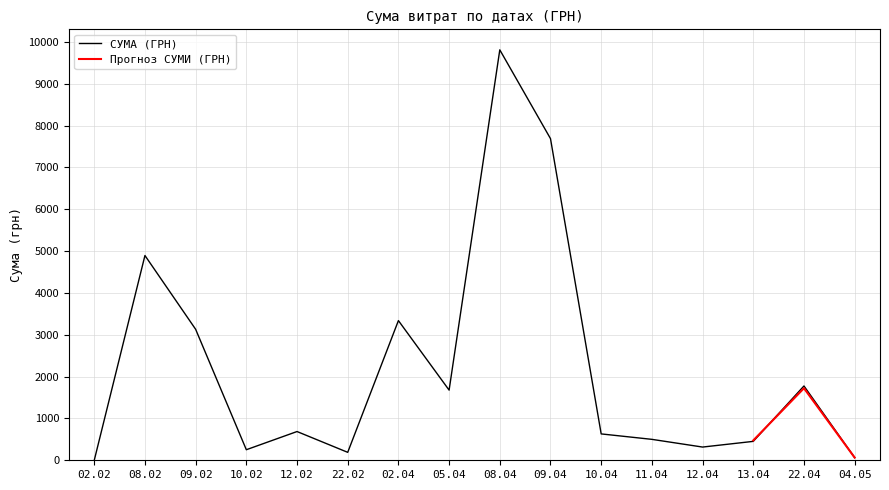

Which label corresponds to the smallest value in the chart?

02.02